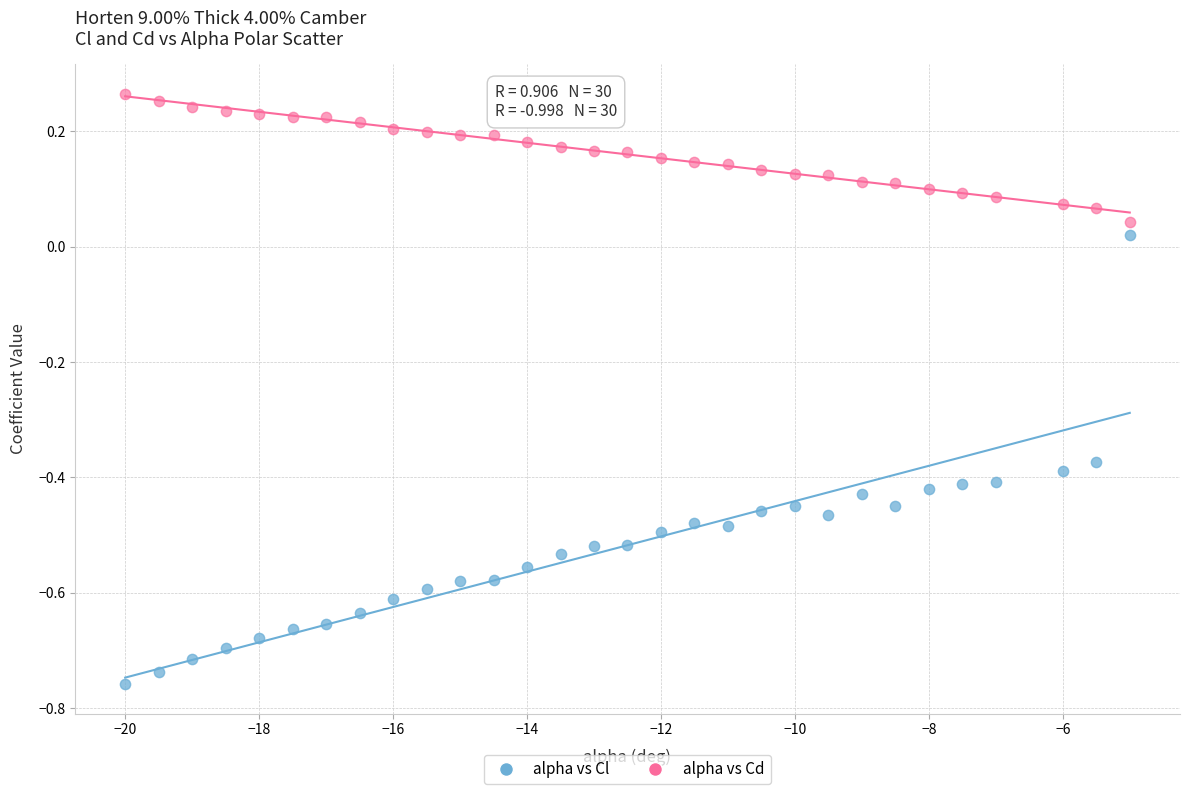

Which series has the largest Y range (max minus min)?

alpha vs Cl